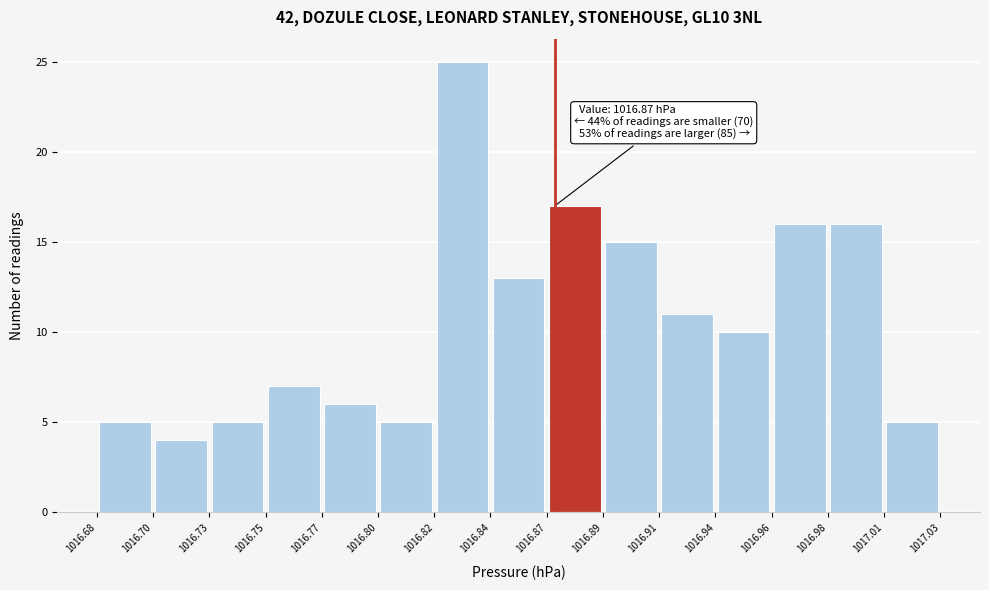

Which range on the x-axis has the tallest bar?

1016.82 to 1016.84